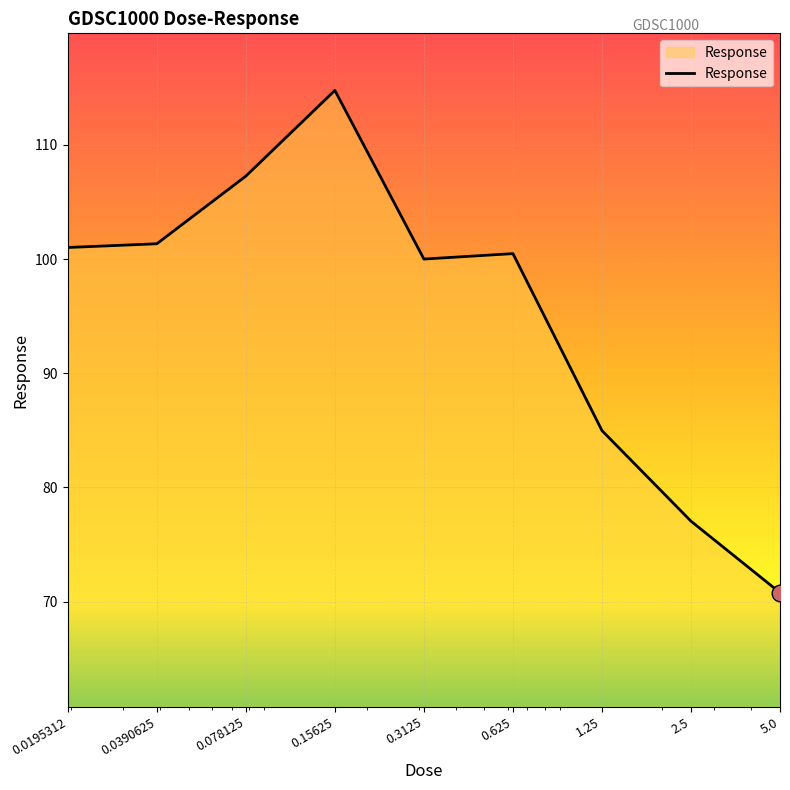

What is the difference between the maximum and minimum values?

44.0